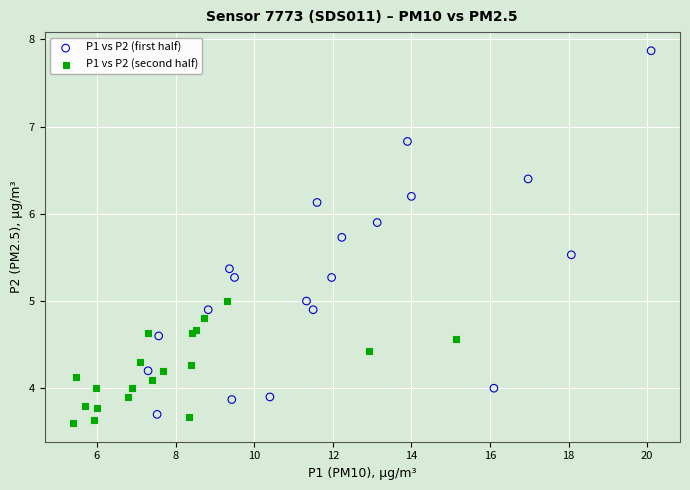

Which series has the largest Y range (max minus min)?

P1 vs P2 (first half)